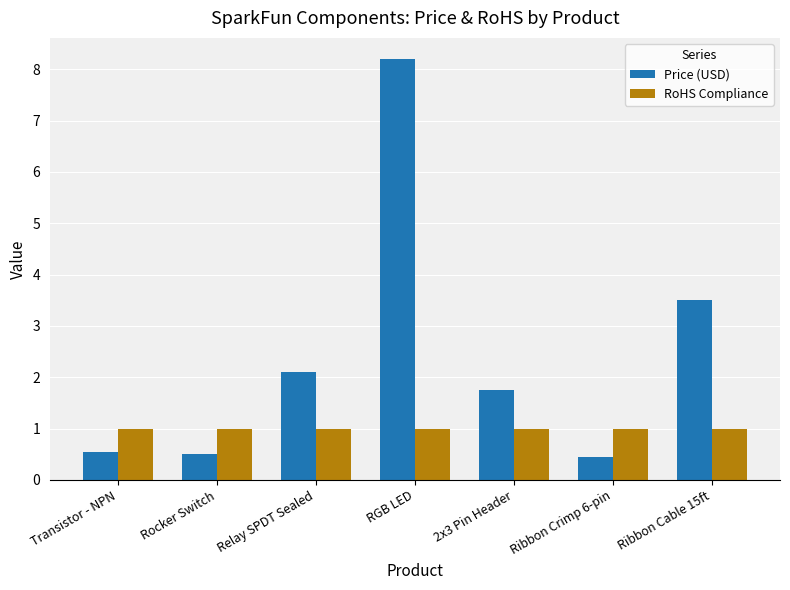

Reading left to right, extract all data points from this chart.

Price (USD): Transistor - NPN=0.6	Rocker Switch=0.5	Relay SPDT Sealed=2.1	RGB LED=8.2	2x3 Pin Header=1.8	Ribbon Crimp 6-pin=0.5	Ribbon Cable 15ft=3.5
RoHS Compliance: Transistor - NPN=1.0	Rocker Switch=1.0	Relay SPDT Sealed=1.0	RGB LED=1.0	2x3 Pin Header=1.0	Ribbon Crimp 6-pin=1.0	Ribbon Cable 15ft=1.0